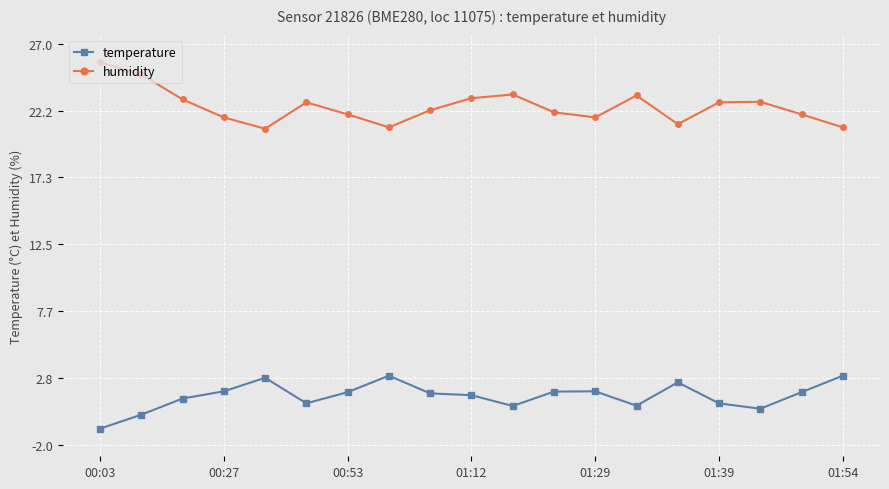

What is the sum of all temperature values?

28.7